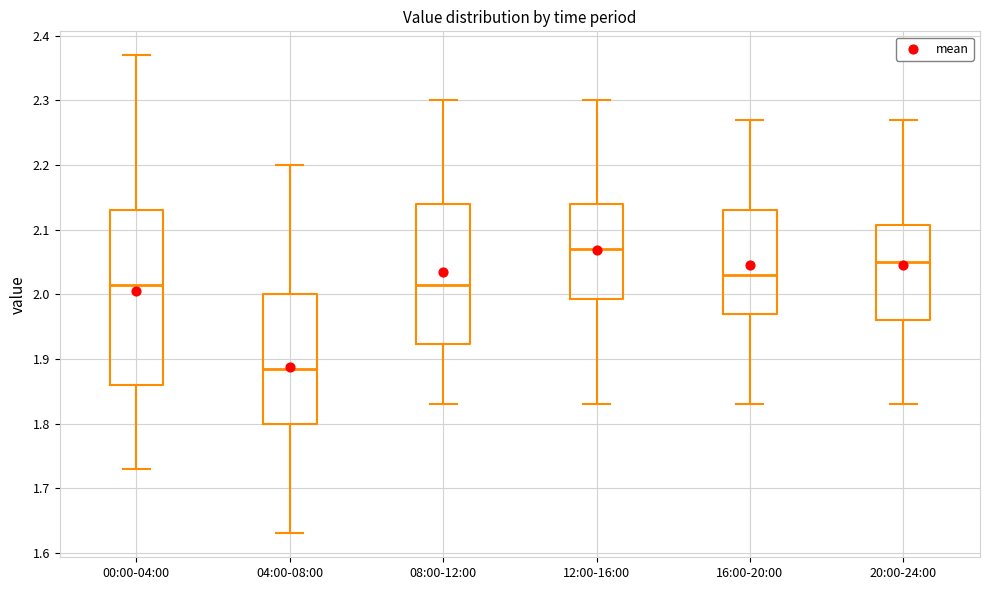

Reading left to right, transcribe this box plot: for each box, give where its median line is, the range the box spans, and where its two whiskers end, as read against the y-axis. The values are not printed on the chart, so give them approximately, as read against the axis.

00:00-04:00: median 2.02, box 1.86 to 2.13, whiskers 1.73 to 2.37
04:00-08:00: median 1.89, box 1.80 to 2.00, whiskers 1.63 to 2.20
08:00-12:00: median 2.02, box 1.92 to 2.14, whiskers 1.83 to 2.30
12:00-16:00: median 2.07, box 1.99 to 2.14, whiskers 1.83 to 2.30
16:00-20:00: median 2.03, box 1.97 to 2.13, whiskers 1.83 to 2.27
20:00-24:00: median 2.05, box 1.96 to 2.11, whiskers 1.83 to 2.27